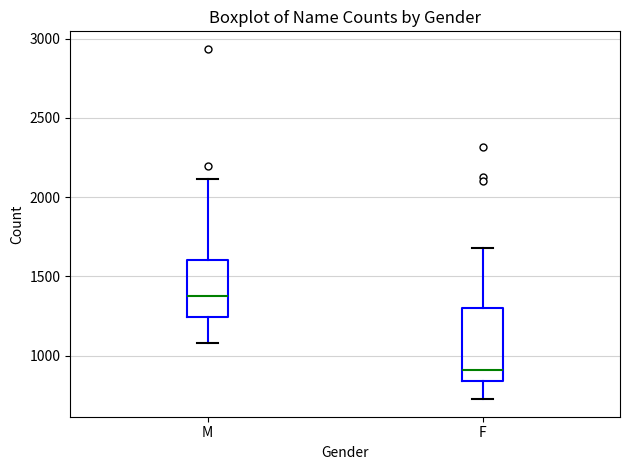

Comparing the boxes themselves (not the whiskers), which one is the tallest?

F